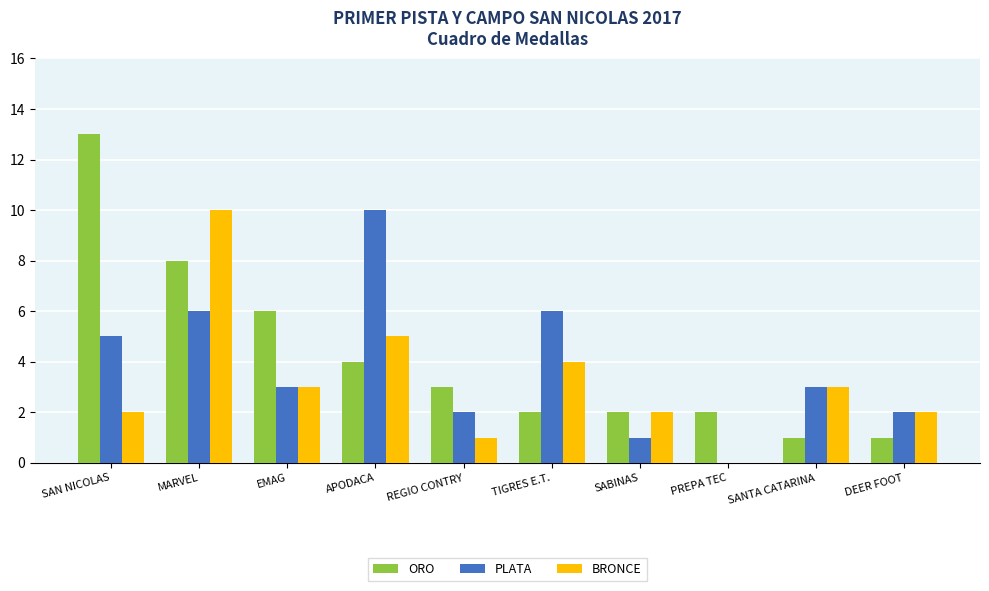

Which series changed the most between EMAG and TIGRES E.T.?

ORO